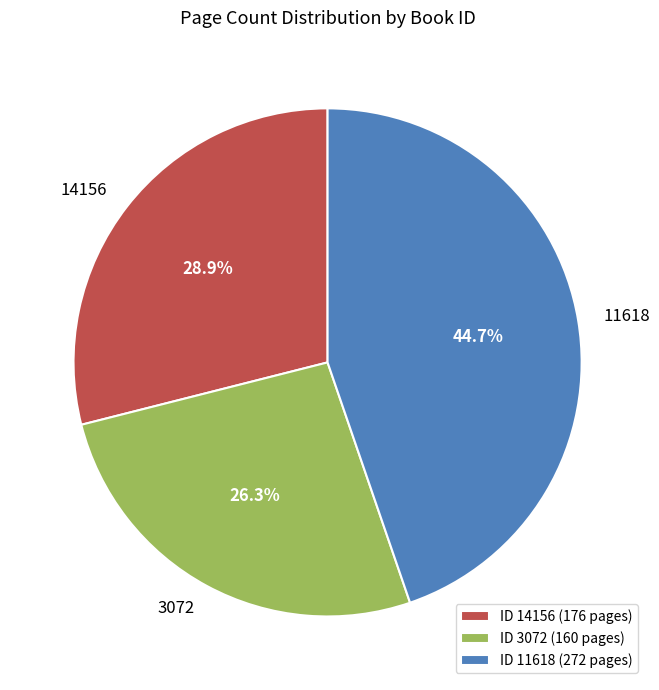

True or false: 3072 accounts for 17% of the total.

False